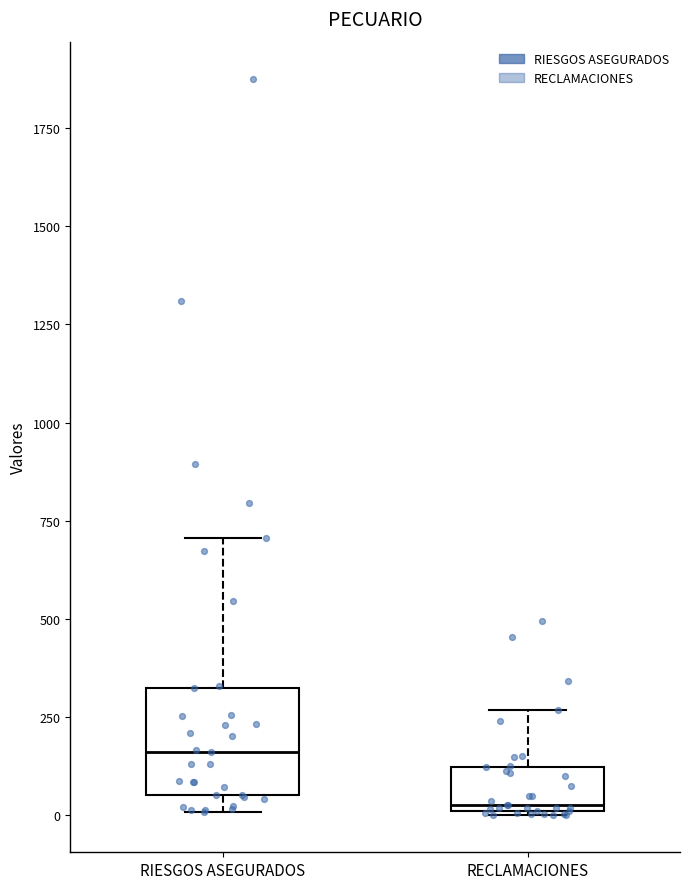

Comparing the boxes themselves (not the whiskers), which one is the tallest?

RIESGOS ASEGURADOS